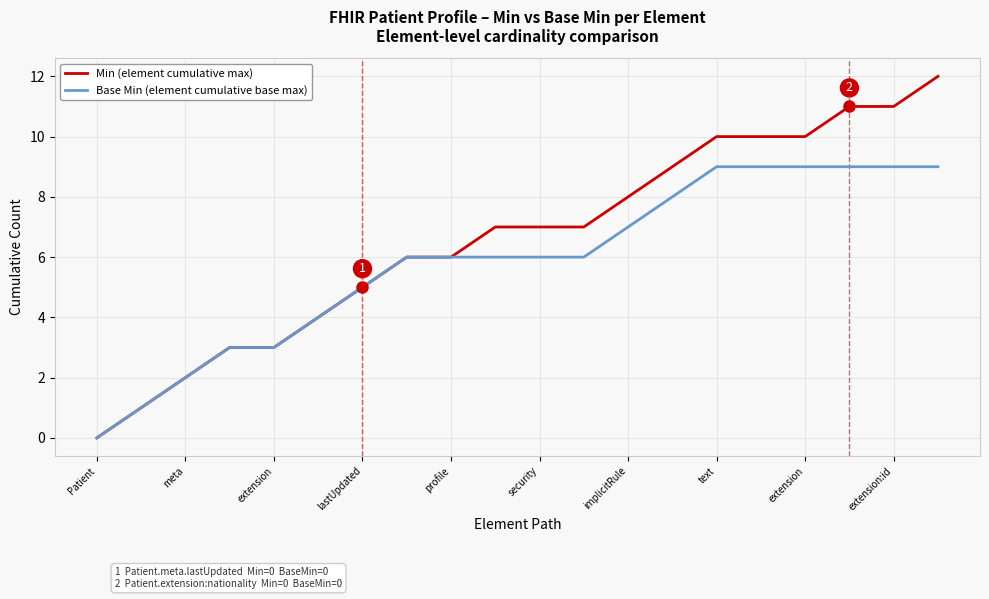

List the series in order of their overall mean, highest first.

Min (element cumulative max), Base Min (element cumulative base max)